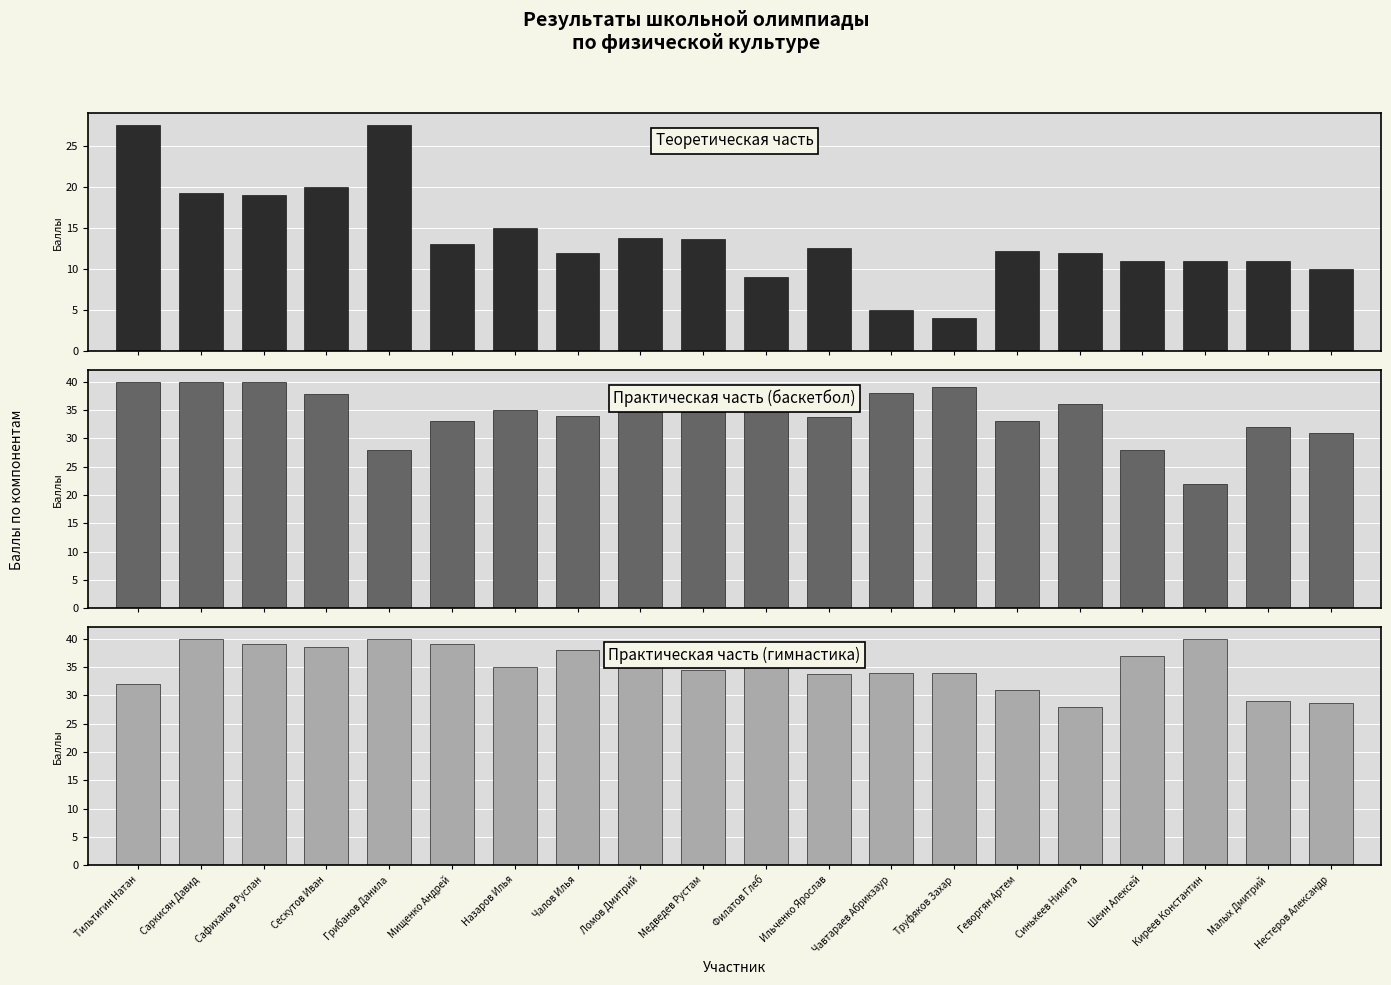

How many distinct data groups are displayed?

3